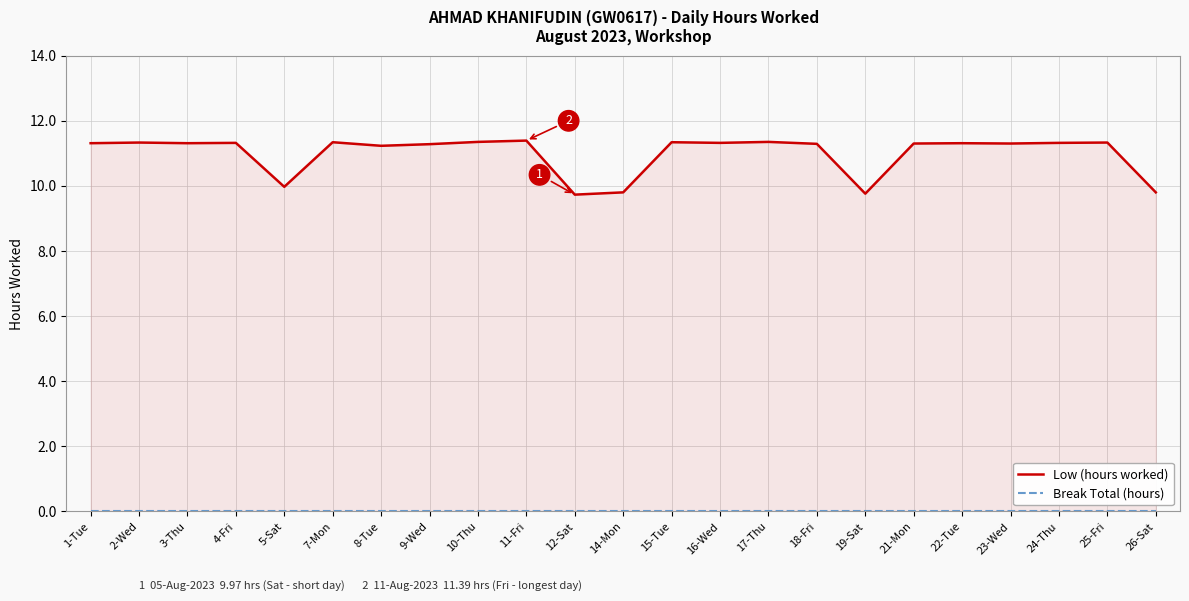

Reading left to right, what are all the values shown in this chart?

Low (hours worked): 11.3	11.3	11.3	11.3	10.0	11.3	11.2	11.3	11.3	11.4	9.7	9.8	11.3	11.3	11.3	11.3	9.8	11.3	11.3	11.3	11.3	11.3	9.8
Break Total (hours): 0.0	0.0	0.0	0.0	0.0	0.0	0.0	0.0	0.0	0.0	0.0	0.0	0.0	0.0	0.0	0.0	0.0	0.0	0.0	0.0	0.0	0.0	0.0